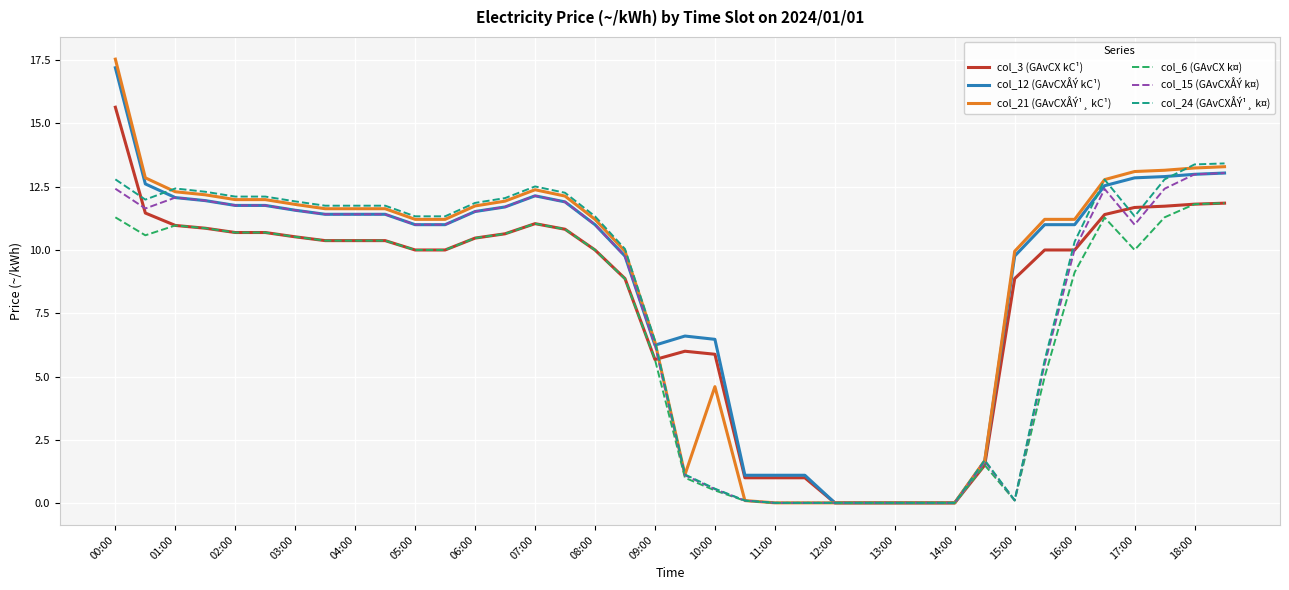

How many lines are shown in the chart?

6